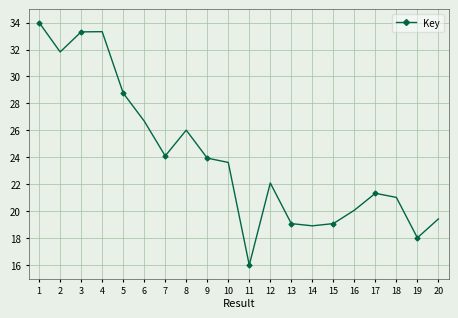

What is the value of the 5th point from the left?

28.8